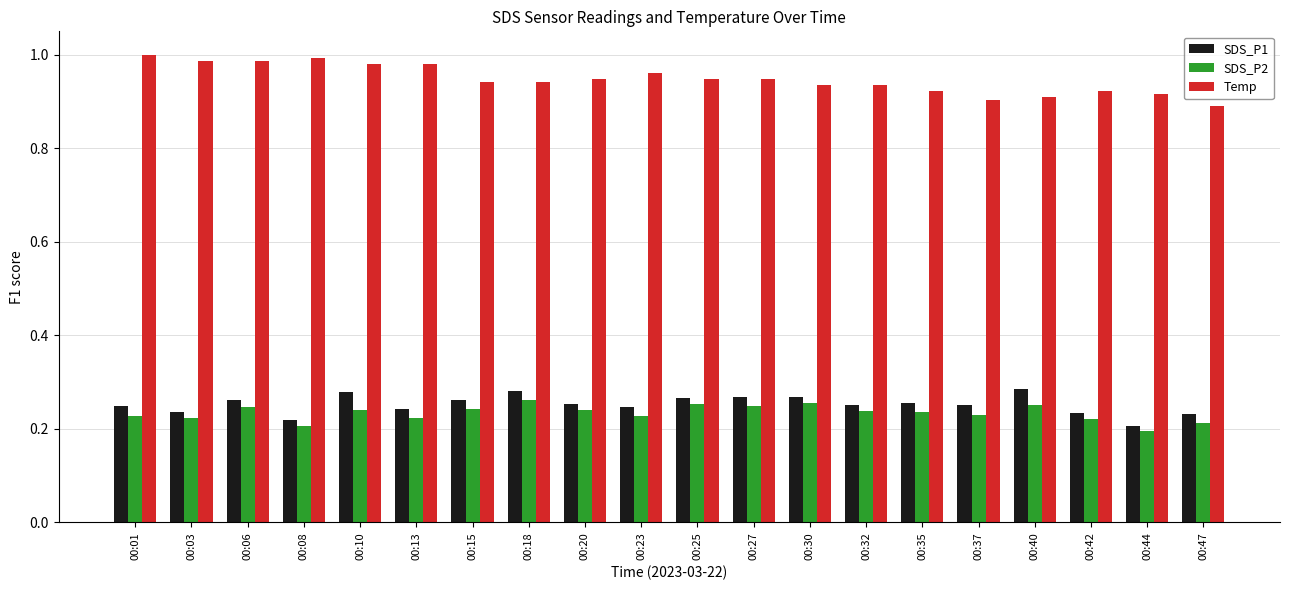

What is the difference between the Temp values at 00:37 and 00:01?

0.1